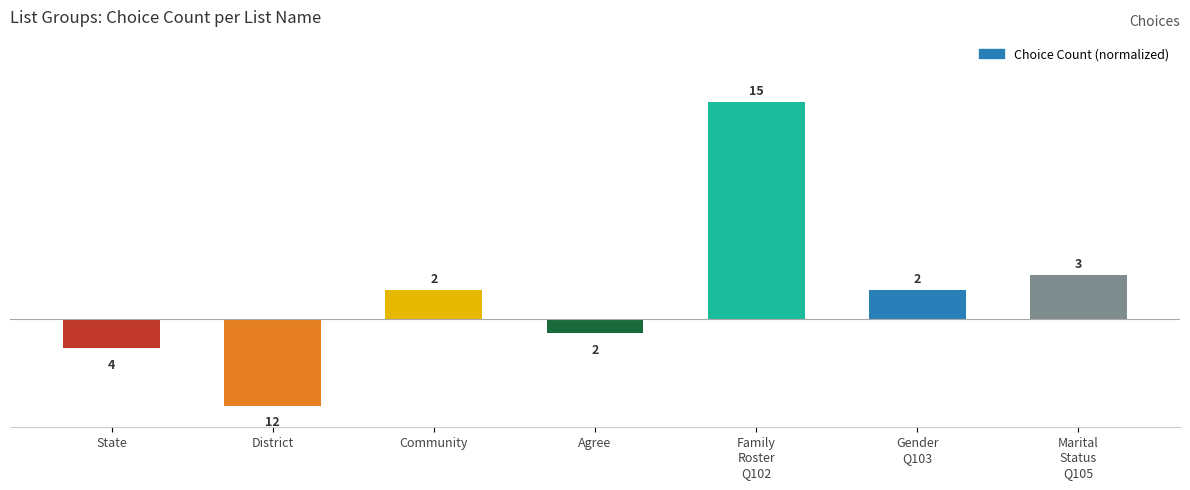

How many bars are there in total?

7